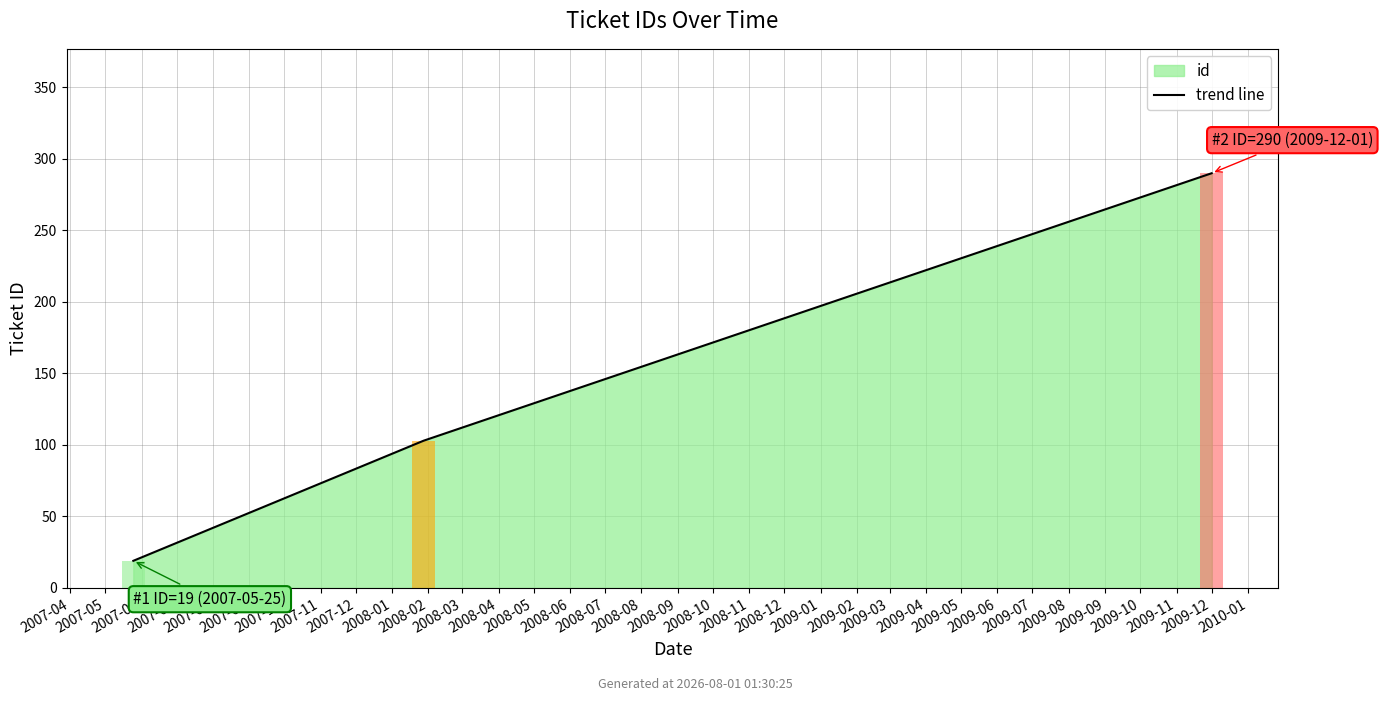

Does the chart contain any negative values?

No